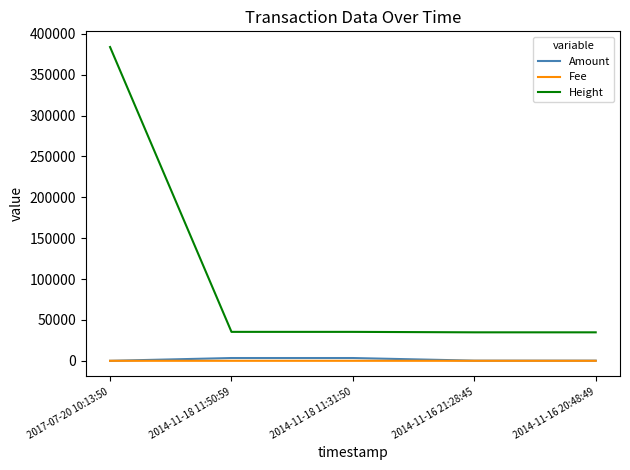

True or false: Height and Amount cross at least once.

False